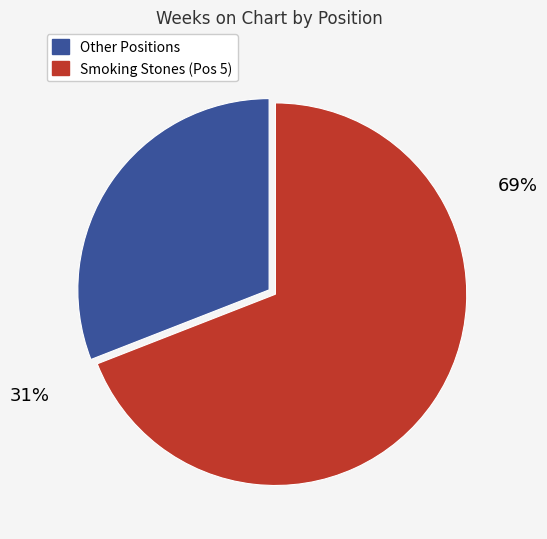

What is the largest slice in the pie chart?

5